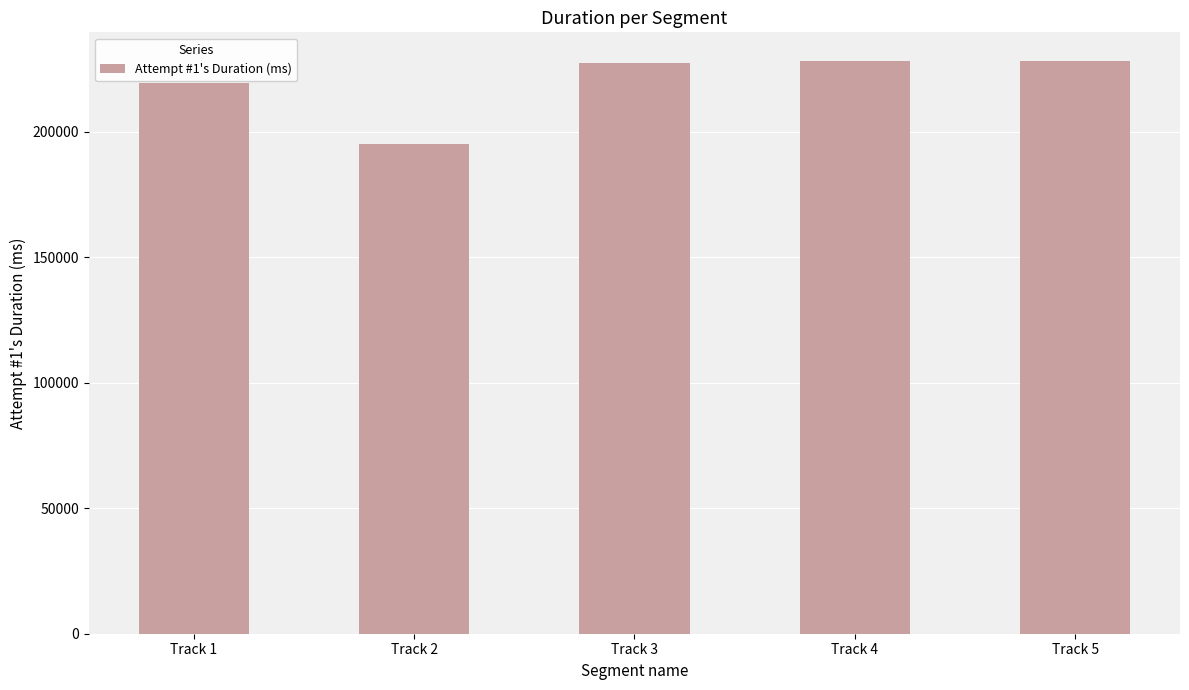

At which category does the chart reach its minimum across all series?

Track 2